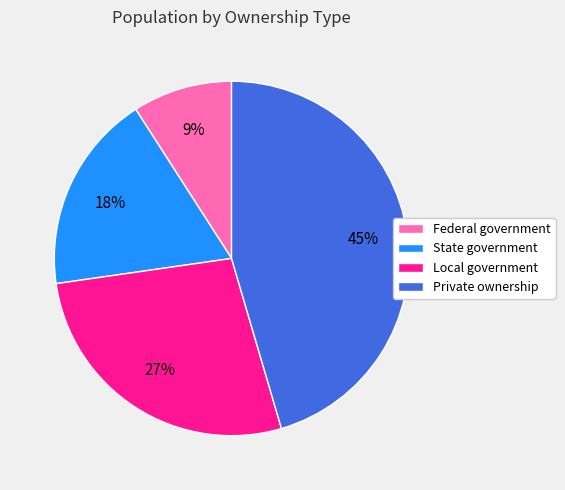

Between Local government and Private ownership, which is larger?

Private ownership